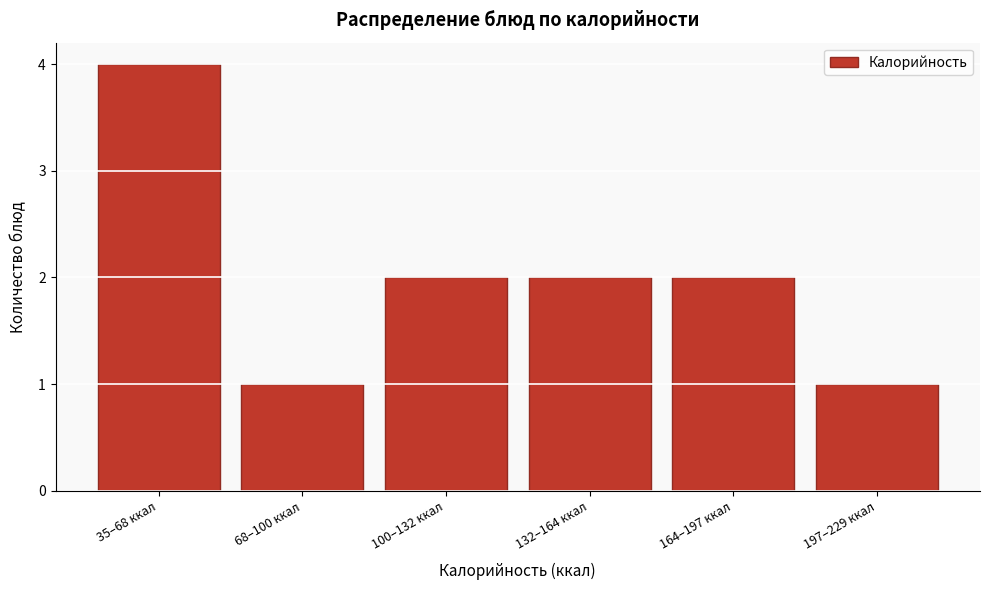

Reading right to left, list all the values displayed in this chart.

197–229 ккал=1	164–197 ккал=2	132–164 ккал=2	100–132 ккал=2	68–100 ккал=1	35–68 ккал=4